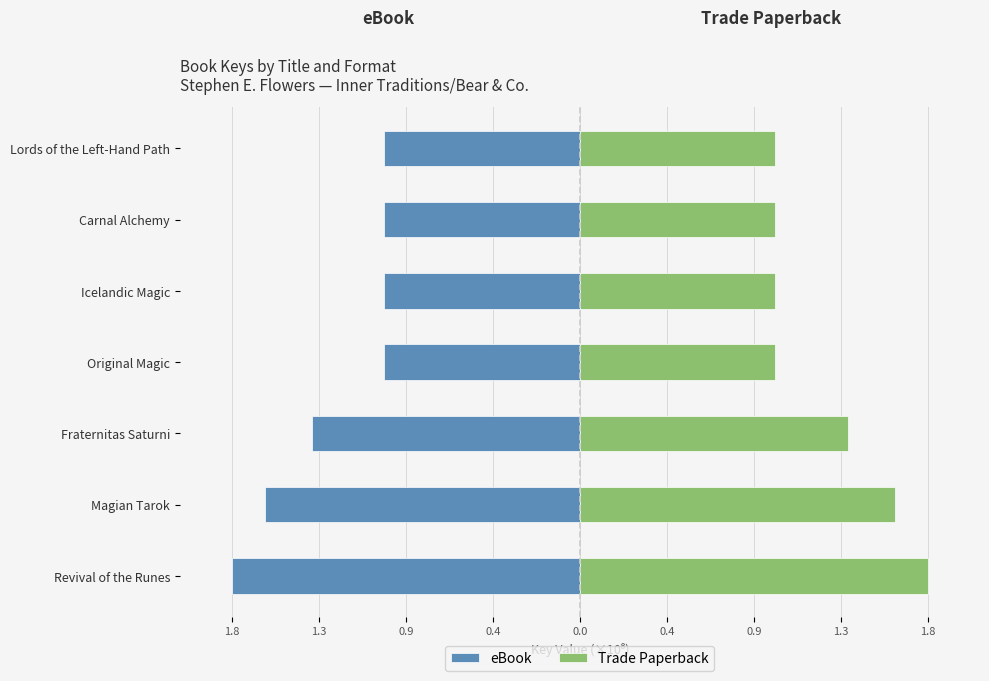

Which series changed the most between Revival of the Runes and Original Magic?

eBook